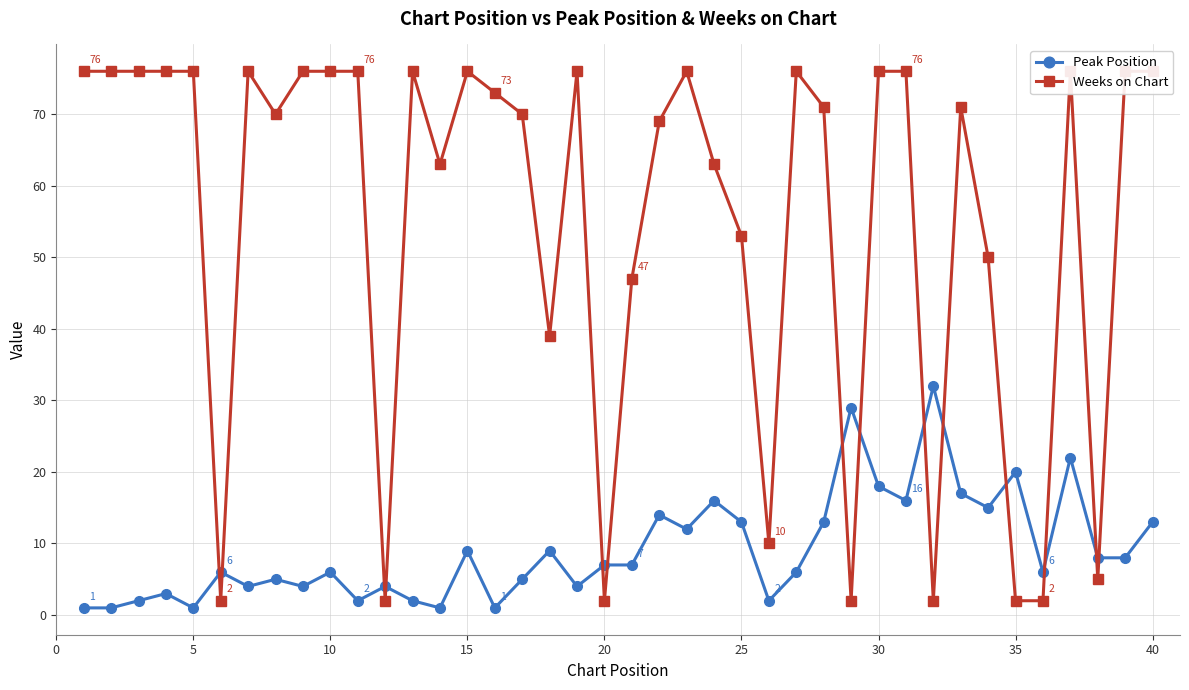

Is it true that Peak Position equals 20 at 35?

True